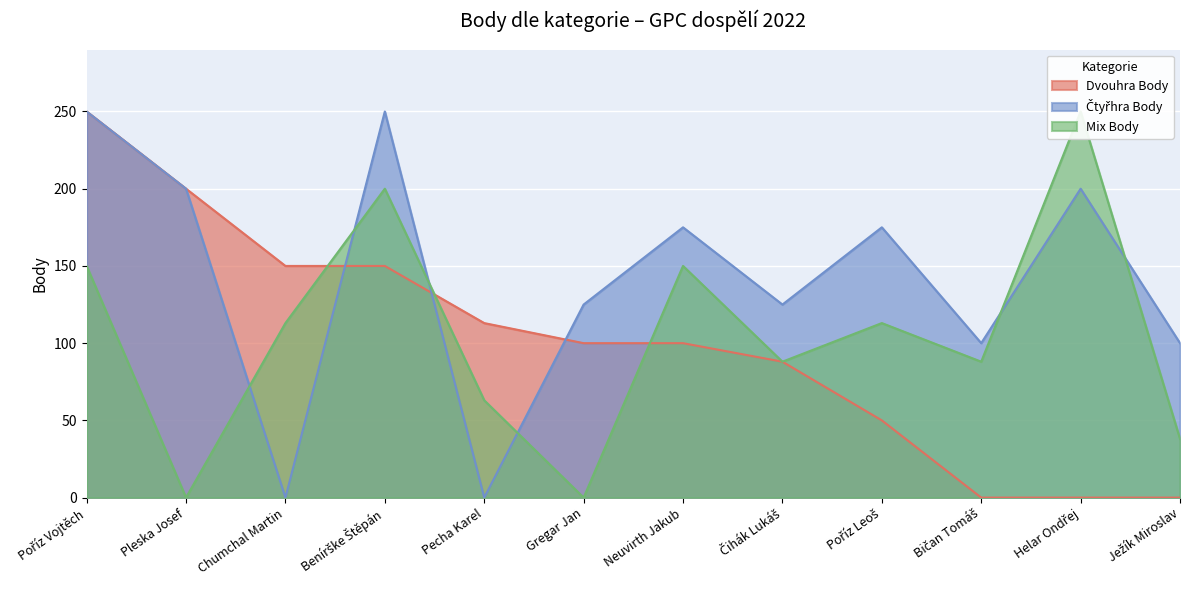

True or false: Dvouhra Body has more than 0 points higher than both neighbors.

False